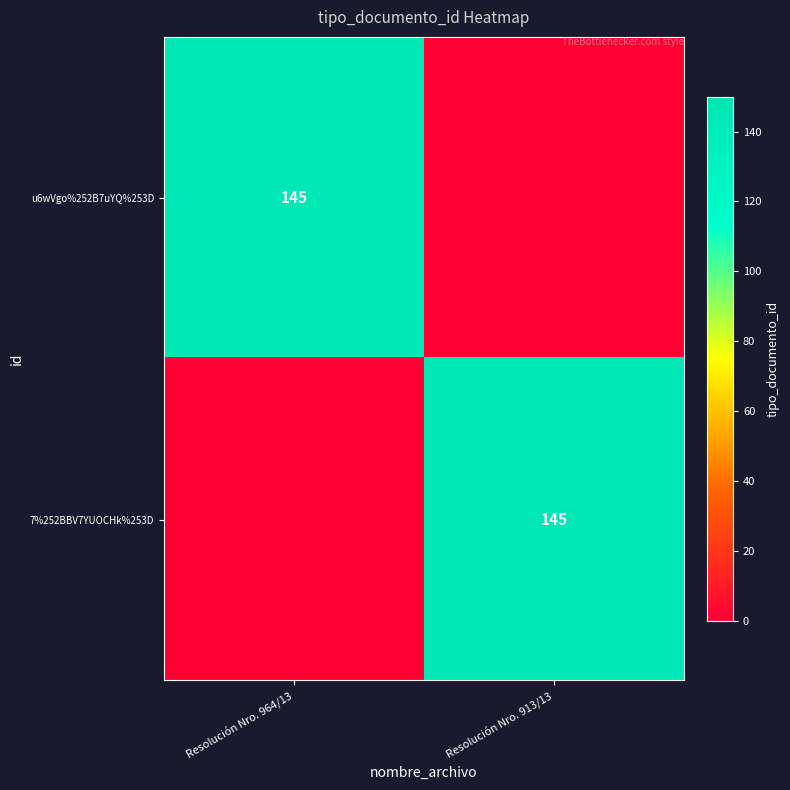

How many distinct data groups are displayed?

2